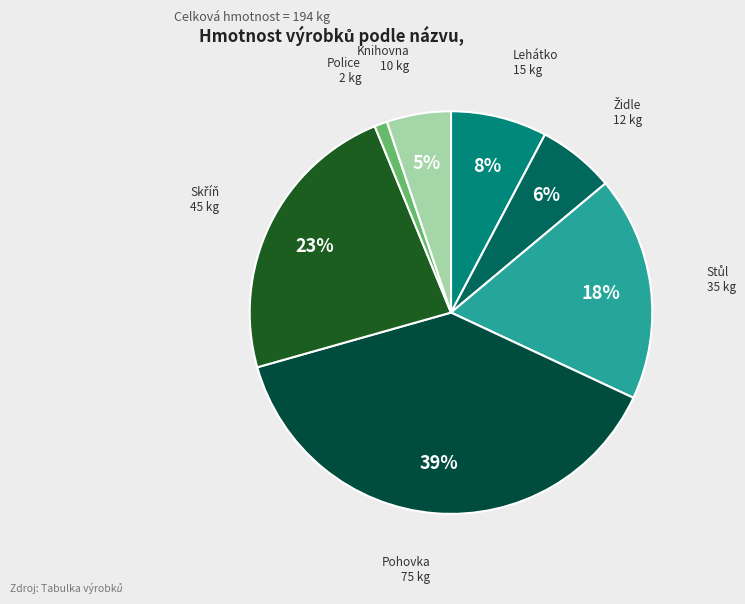

To the nearest percent, what percentage of the pie is Police?

1%